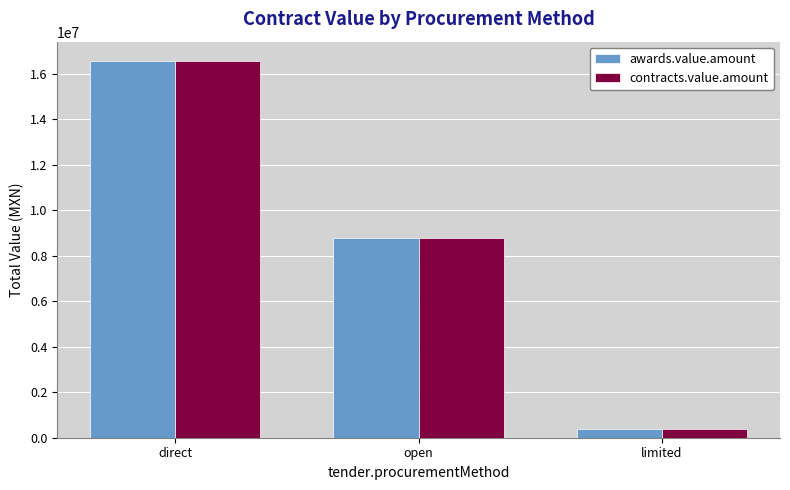

At how many categories does at least one series exceed 11876936?

1